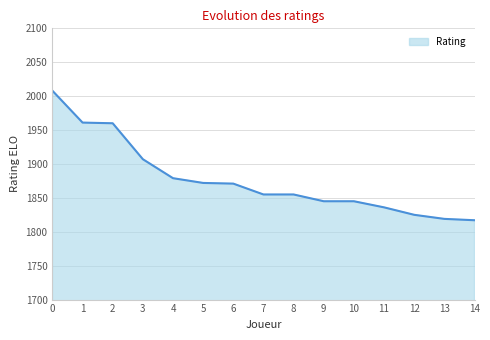

The value at 13 is 1819. True or false?

True